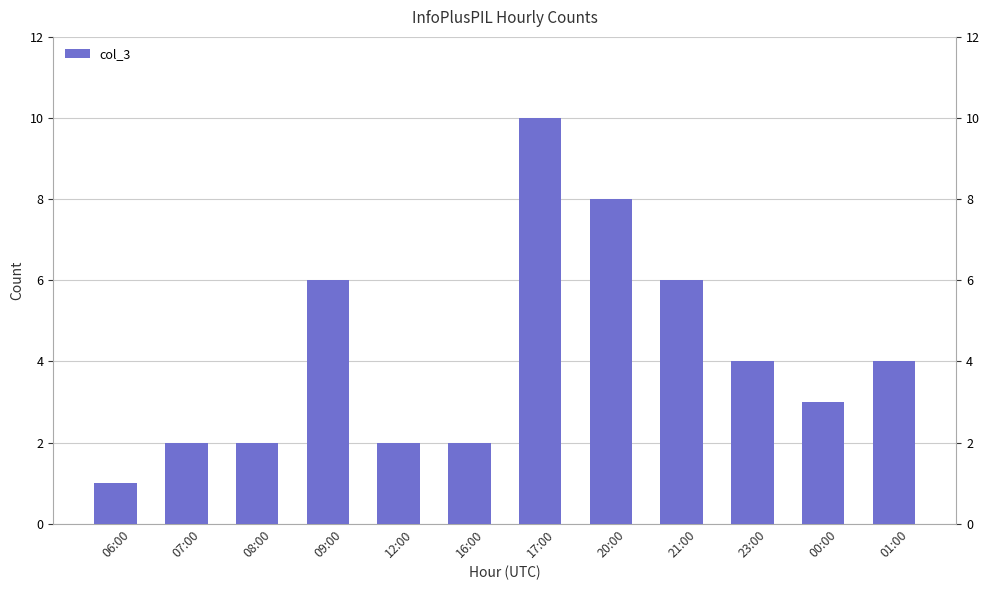

What position from the left is 12:00?

5